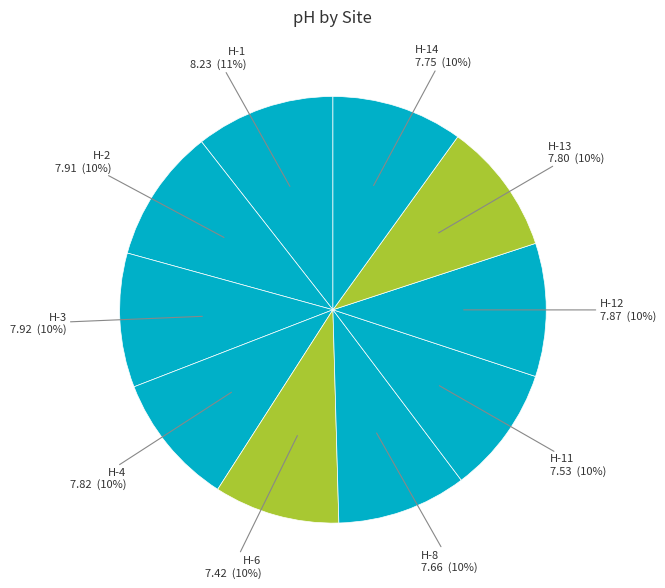

Is there any slice that represents more than half of the pie?

No